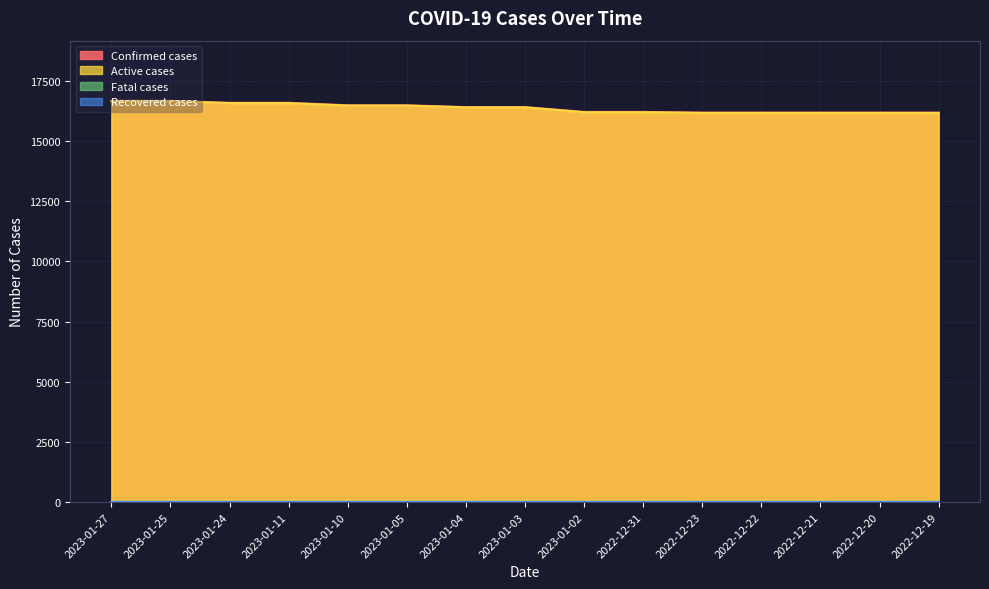

True or false: Recovered cases has a value of 0 at 2023-01-27.

True